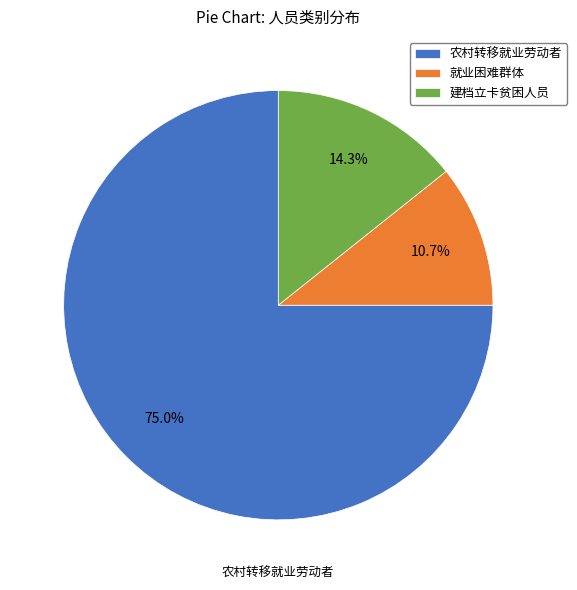

To the nearest percent, what is the average slice percentage?

33%